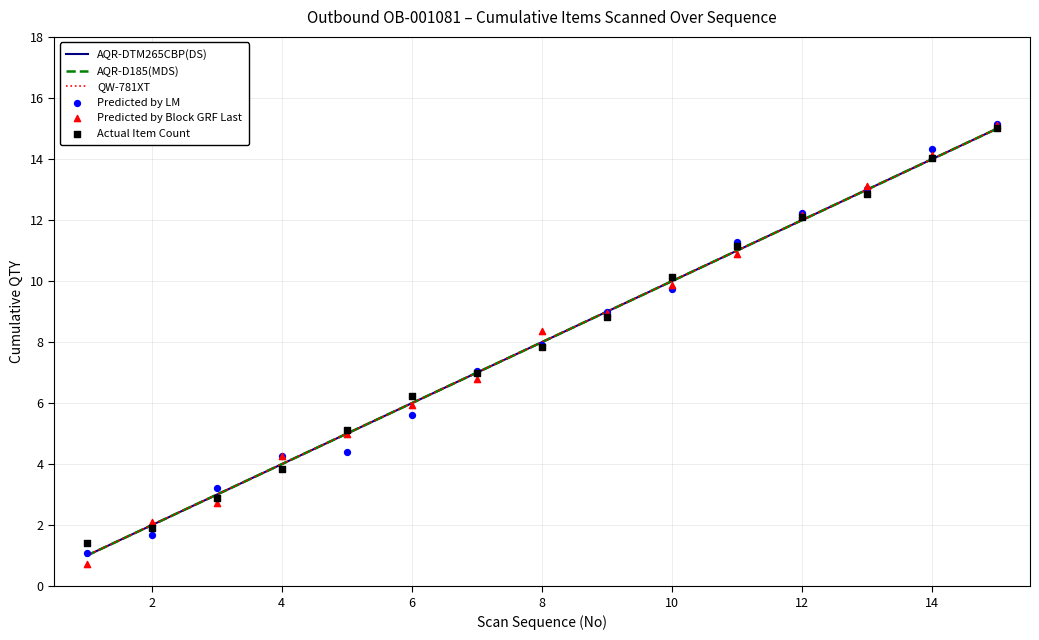

What are all the series names shown in the legend?

AQR-DTM265CBP(DS), AQR-D185(MDS), QW-781XT, Predicted by LM, Predicted by Block GRF Last, Actual Item Count